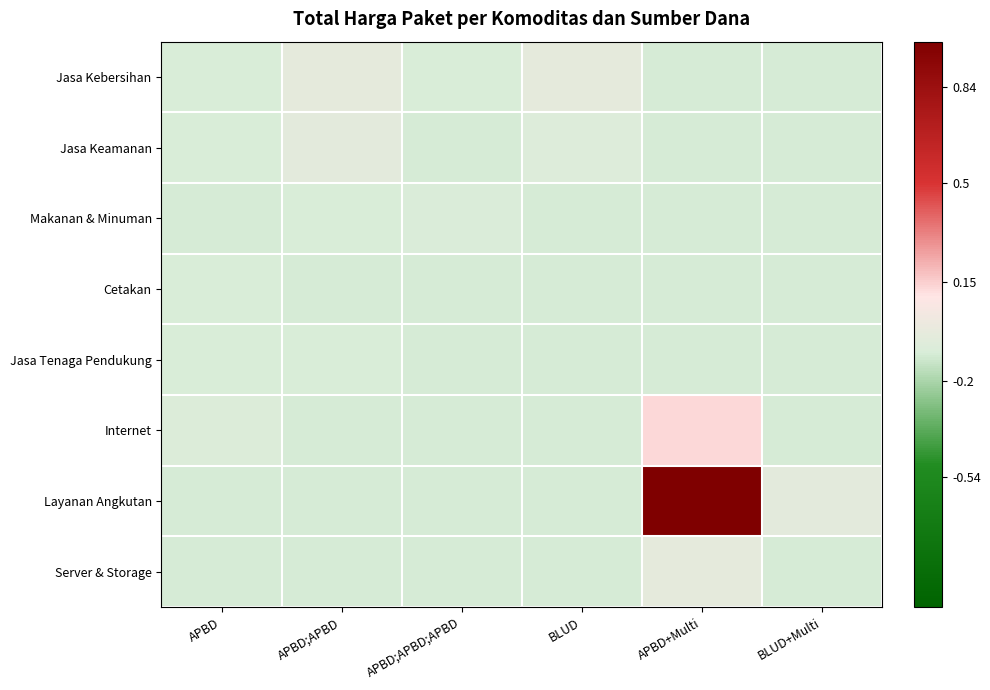

Reading left to right, what are all the values shown in this chart?

Jasa Kebersihan: APBD=-0.1	APBD;APBD=-0.0	APBD;APBD;APBD=-0.1	BLUD=-0.0	APBD+Multi=-0.1	BLUD+Multi=-0.1
Jasa Keamanan: APBD=-0.1	APBD;APBD=-0.0	APBD;APBD;APBD=-0.1	BLUD=-0.1	APBD+Multi=-0.1	BLUD+Multi=-0.1
Makanan & Minuman: APBD=-0.1	APBD;APBD=-0.1	APBD;APBD;APBD=-0.1	BLUD=-0.1	APBD+Multi=-0.1	BLUD+Multi=-0.1
Cetakan: APBD=-0.1	APBD;APBD=-0.1	APBD;APBD;APBD=-0.1	BLUD=-0.1	APBD+Multi=-0.1	BLUD+Multi=-0.1
Jasa Tenaga Pendukung: APBD=-0.1	APBD;APBD=-0.1	APBD;APBD;APBD=-0.1	BLUD=-0.1	APBD+Multi=-0.1	BLUD+Multi=-0.1
Internet: APBD=-0.1	APBD;APBD=-0.1	APBD;APBD;APBD=-0.1	BLUD=-0.1	APBD+Multi=0.1	BLUD+Multi=-0.1
Layanan Angkutan: APBD=-0.1	APBD;APBD=-0.1	APBD;APBD;APBD=-0.1	BLUD=-0.1	APBD+Multi=1.0	BLUD+Multi=-0.0
Server & Storage: APBD=-0.1	APBD;APBD=-0.1	APBD;APBD;APBD=-0.1	BLUD=-0.1	APBD+Multi=-0.0	BLUD+Multi=-0.1